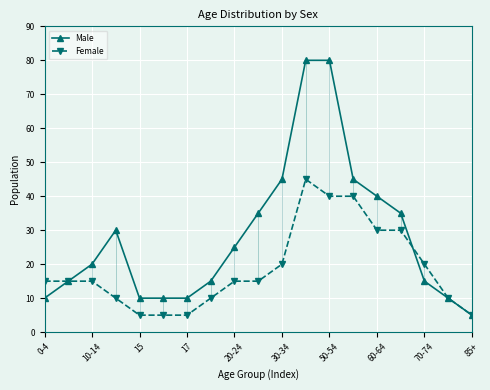

Which series has the widest spread of values?

Male